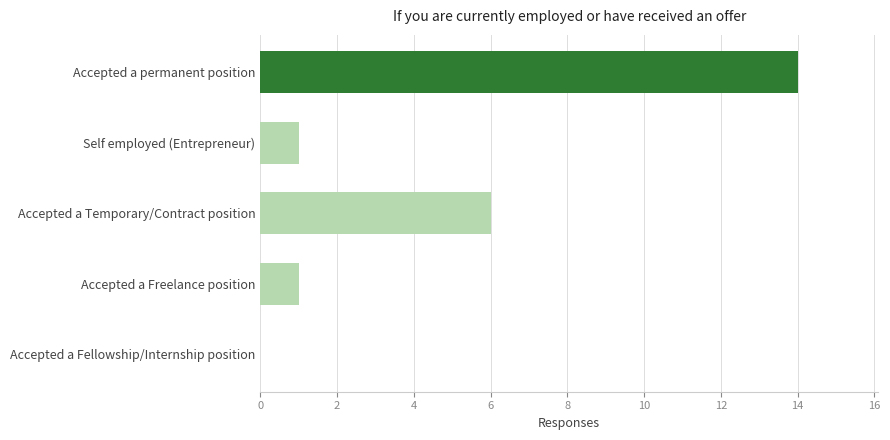

Reading bottom to top, extract all data points from this chart.

Accepted a Fellowship/Internship position=0	Accepted a Freelance position=1	Accepted a Temporary/Contract position=6	Self employed (Entrepreneur)=1	Accepted a permanent position=14